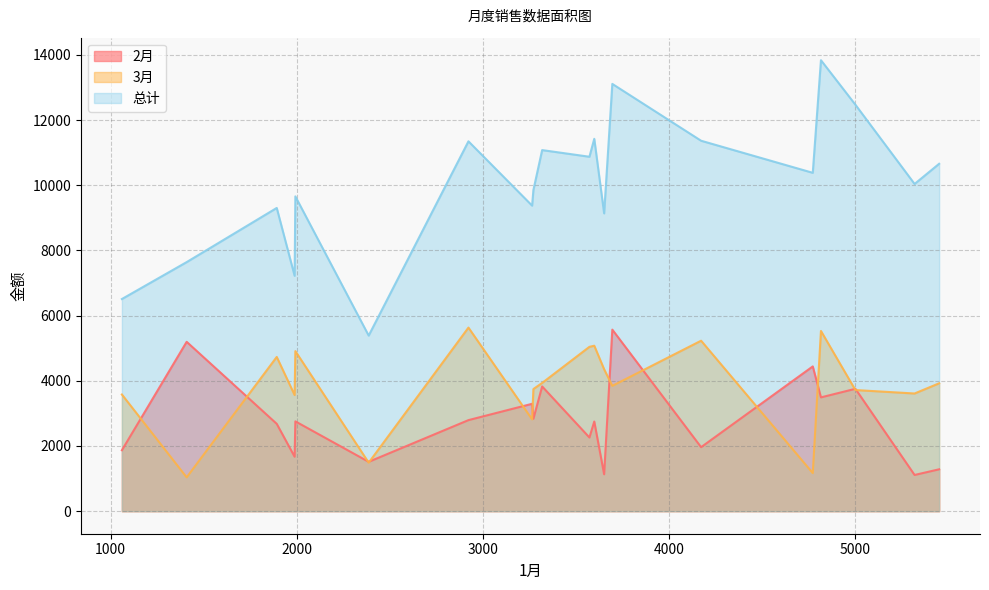

Which category has the lowest value across all series?

1408